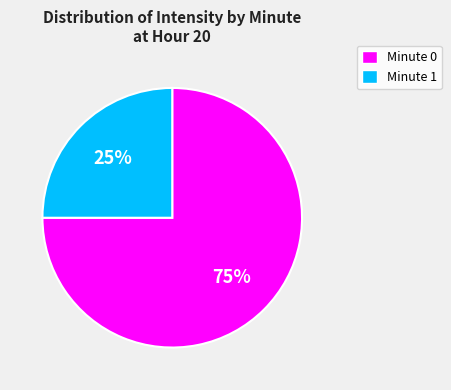

Do Minute 1 and Minute 0 together represent more than half of the pie?

Yes